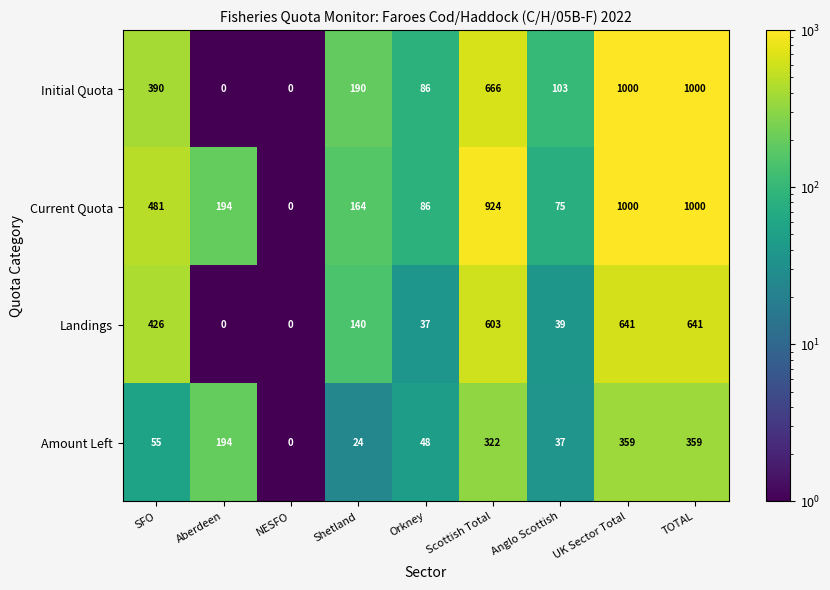

Read the Current Quota value at Scottish Total.

924